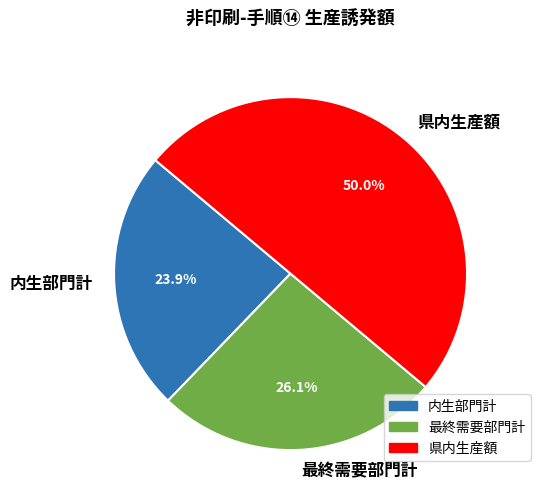

What percentage is the 内生部門計 slice, to the nearest percent?

24%